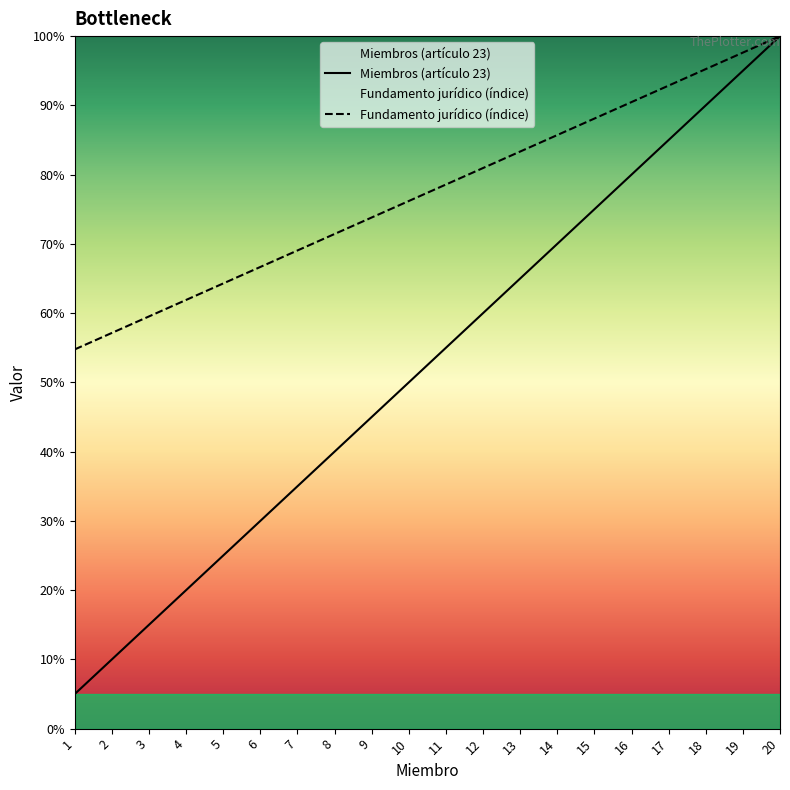

What is the lowest value of the Miembros (artículo 23) series?

5.0